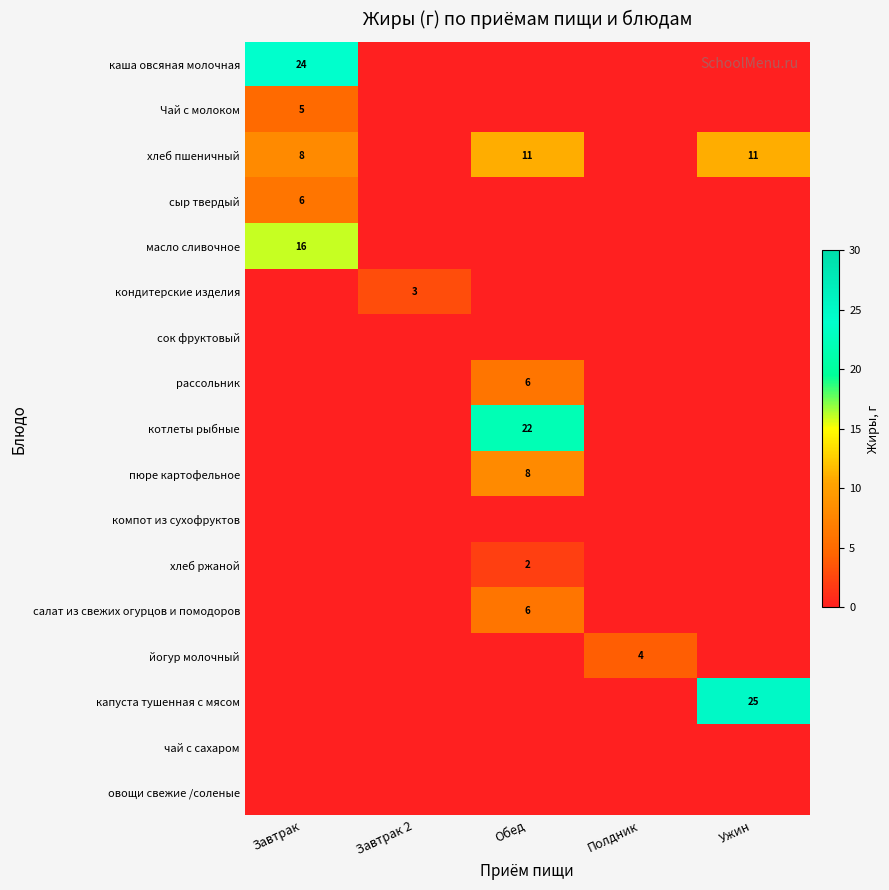

The value of каша овсяная молочная at Завтрак is 37. True or false?

False